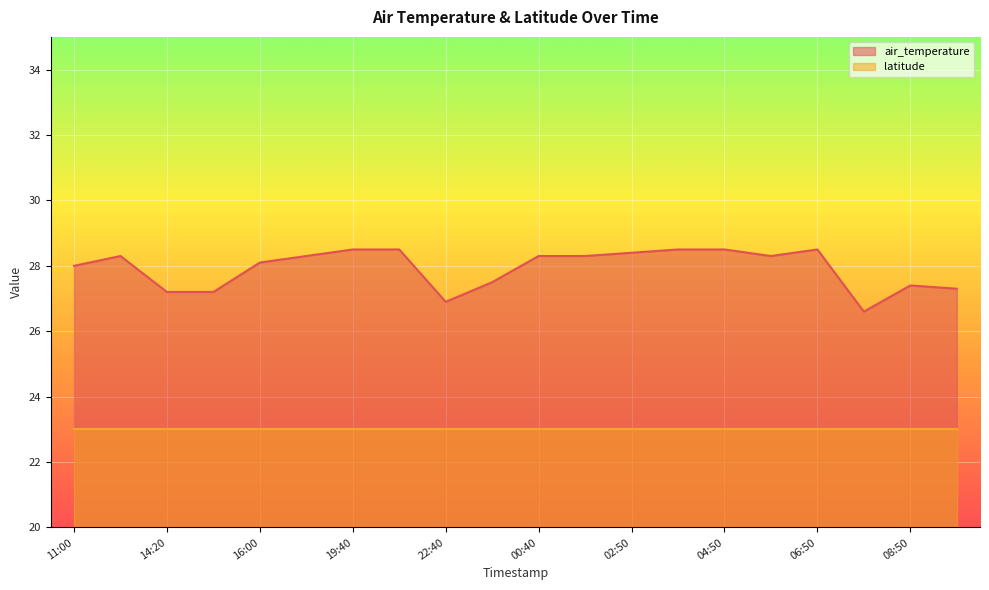

What is the sum of all values?

558.6